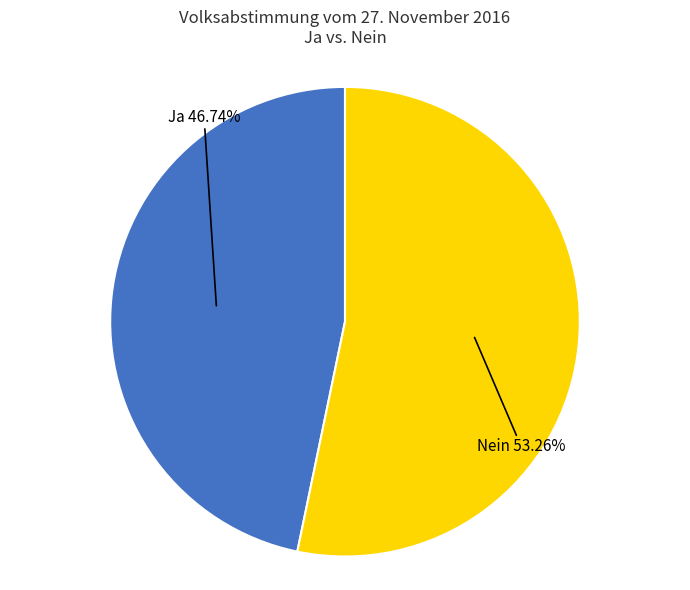

Is there a majority slice in this chart?

Yes